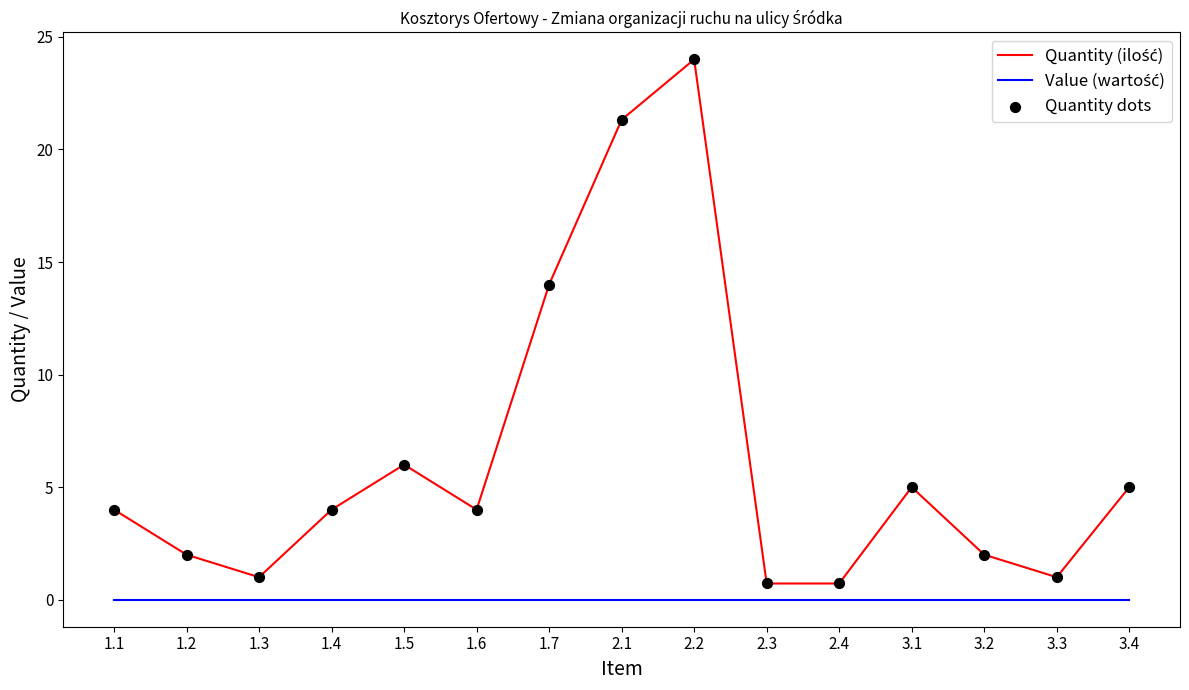

At how many categories does at least one series exceed 18?

2